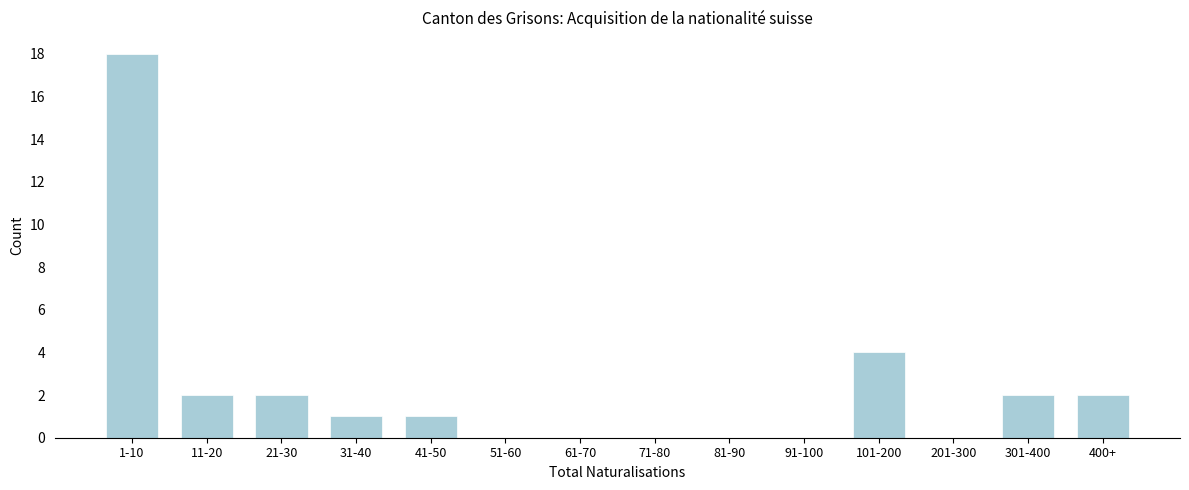

Reading left to right, extract all data points from this chart.

1-10=18	11-20=2	21-30=2	31-40=1	41-50=1	51-60=0	61-70=0	71-80=0	81-90=0	91-100=0	101-200=4	201-300=0	301-400=2	400+=2